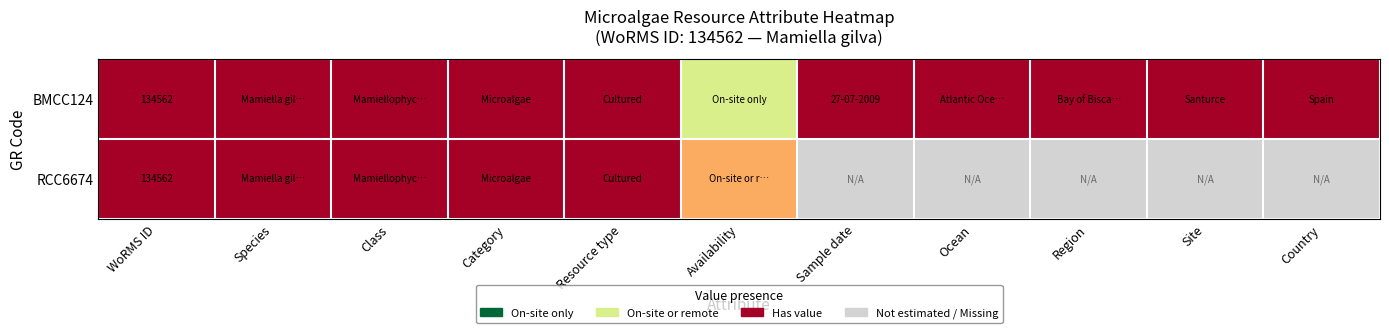

The BMCC124 series shows 134562.0 at WoRMS ID. True or false?

True